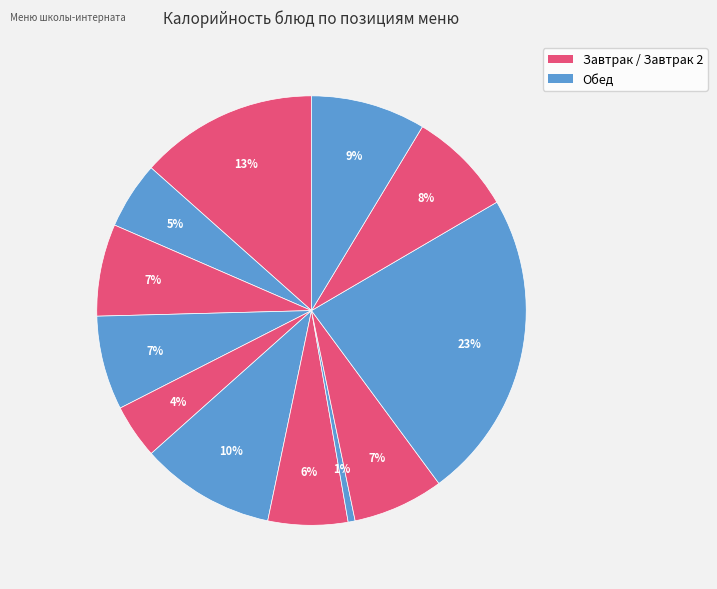

Is there any slice that represents more than half of the pie?

No